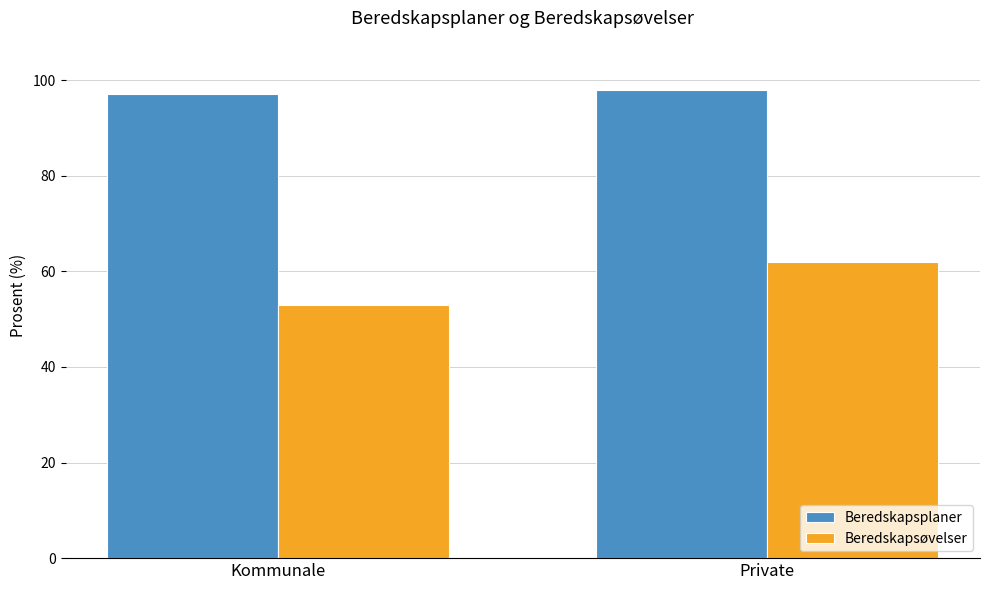

What is the difference between the maximum and minimum values in the Beredskapsplaner series?

1